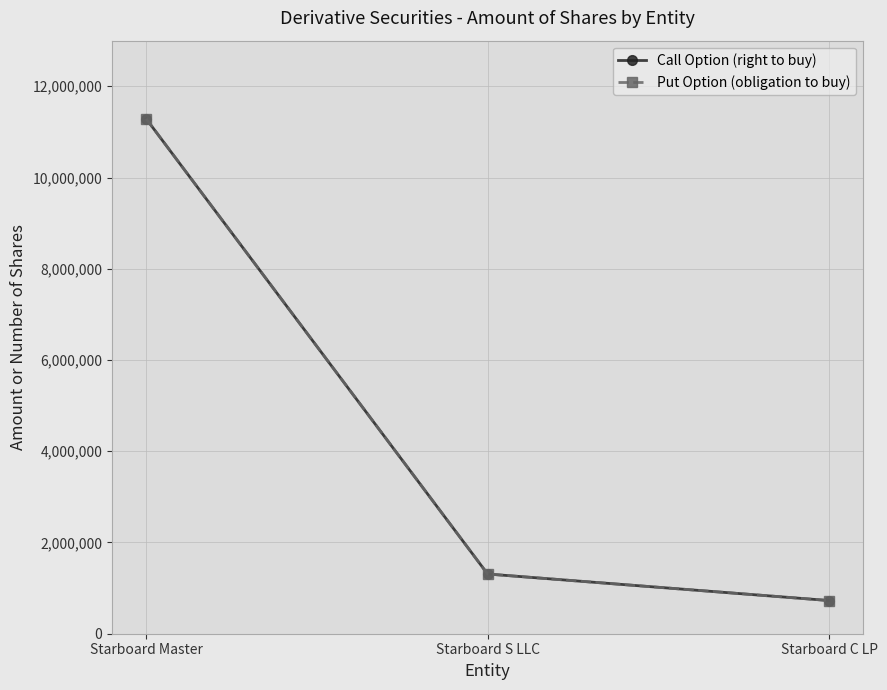

What is the difference between the Put Option (obligation to buy) values at Starboard Master and Starboard C LP?

10560083